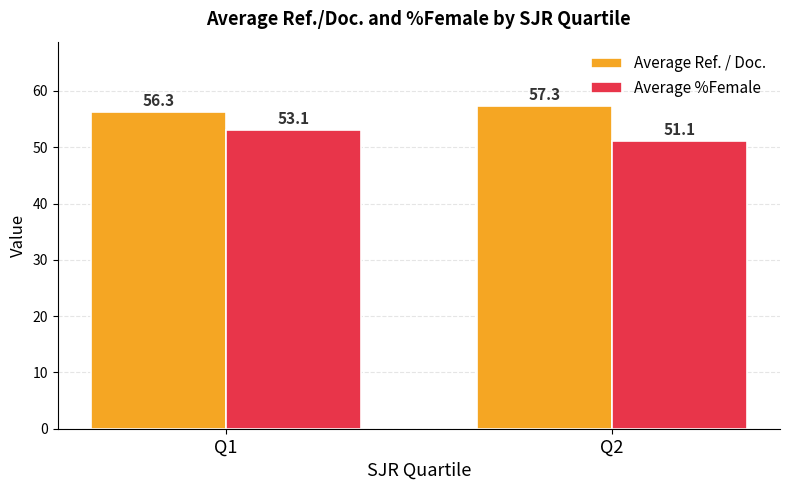

What is the difference between the maximum and minimum values in the Average %Female series?

2.0